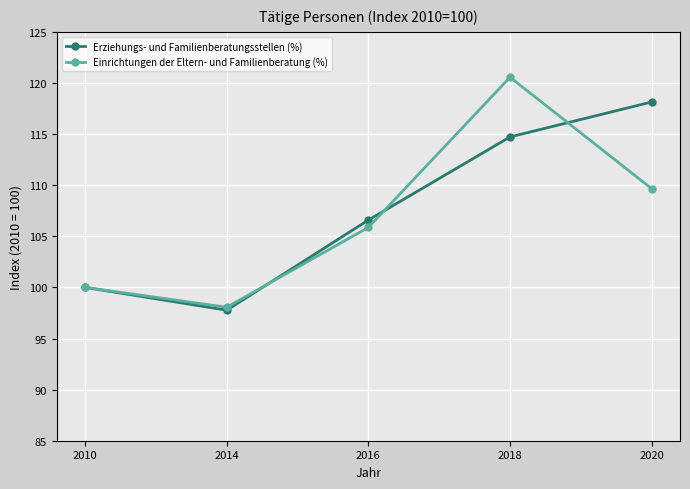

Reading left to right, list all the values displayed in this chart.

Erziehungs- und Familienberatungsstellen (%): 2010=100.0	2014=97.8	2016=106.6	2018=114.7	2020=118.1
Einrichtungen der Eltern- und Familienberatung (%): 2010=100.0	2014=98.1	2016=105.9	2018=120.6	2020=109.7